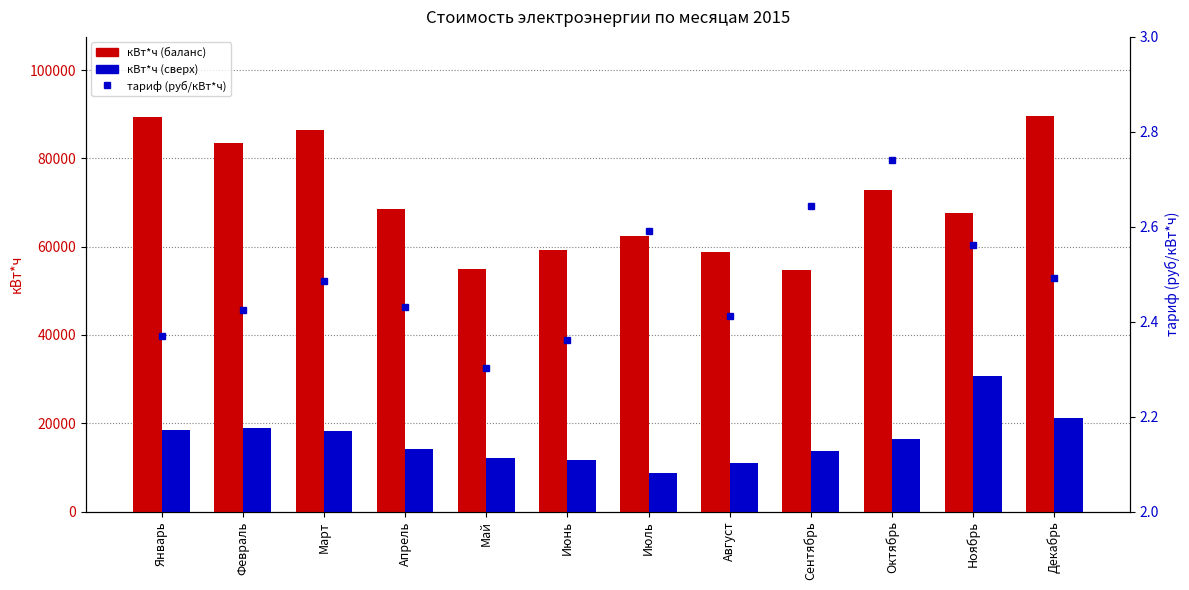

What is the difference between the кВт*ч (баланс) values at Июль and Декабрь?

27200.0